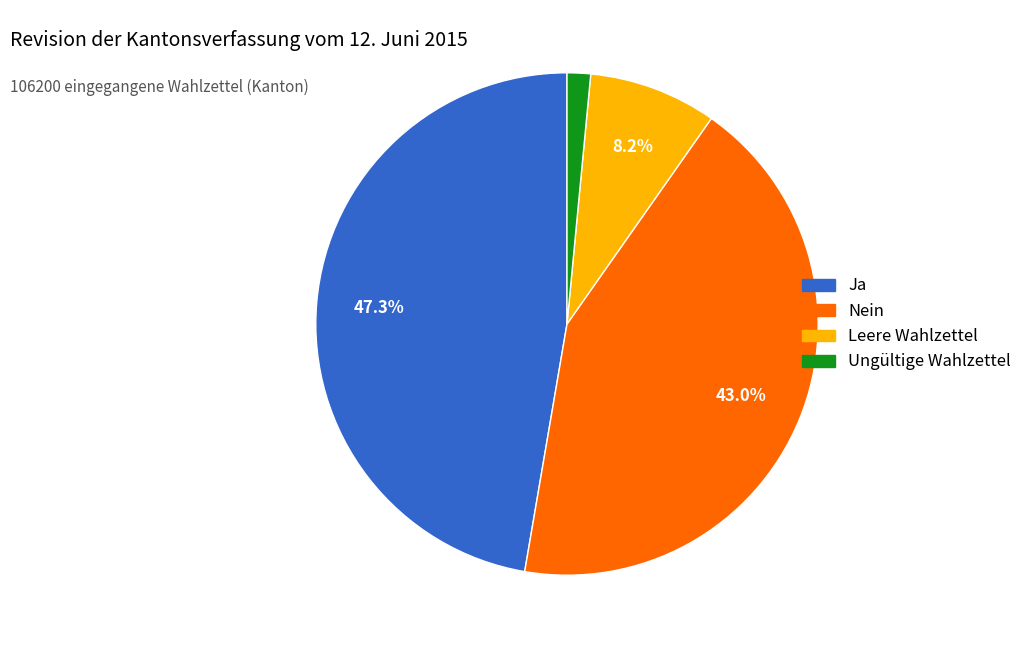

Is it true that Leere Wahlzettel is 8% of the pie?

True